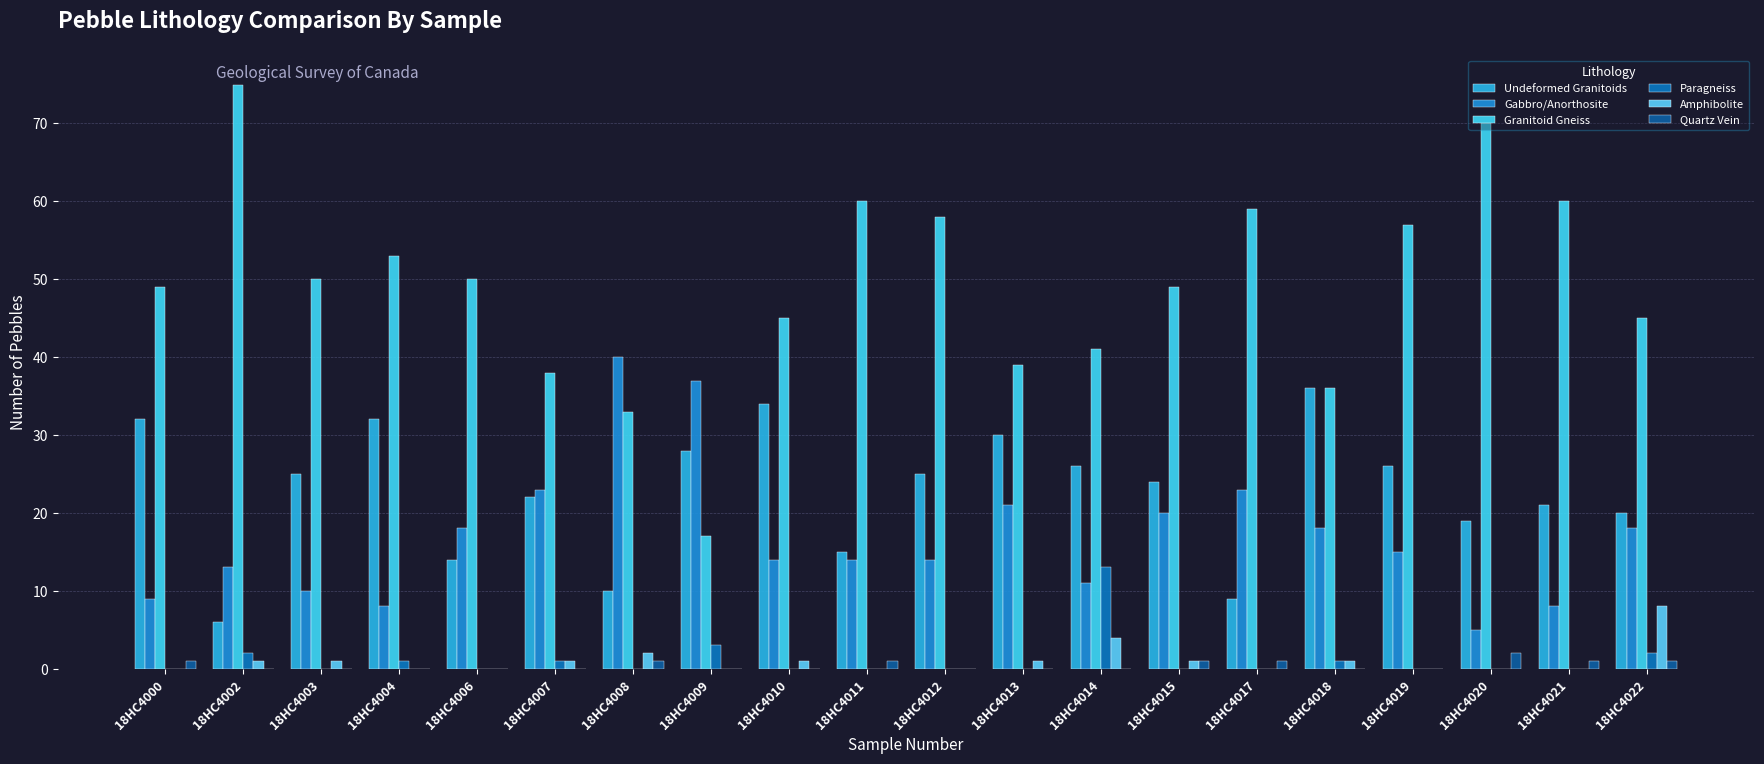

At which category is the sum across all series the highest?

18HC4019